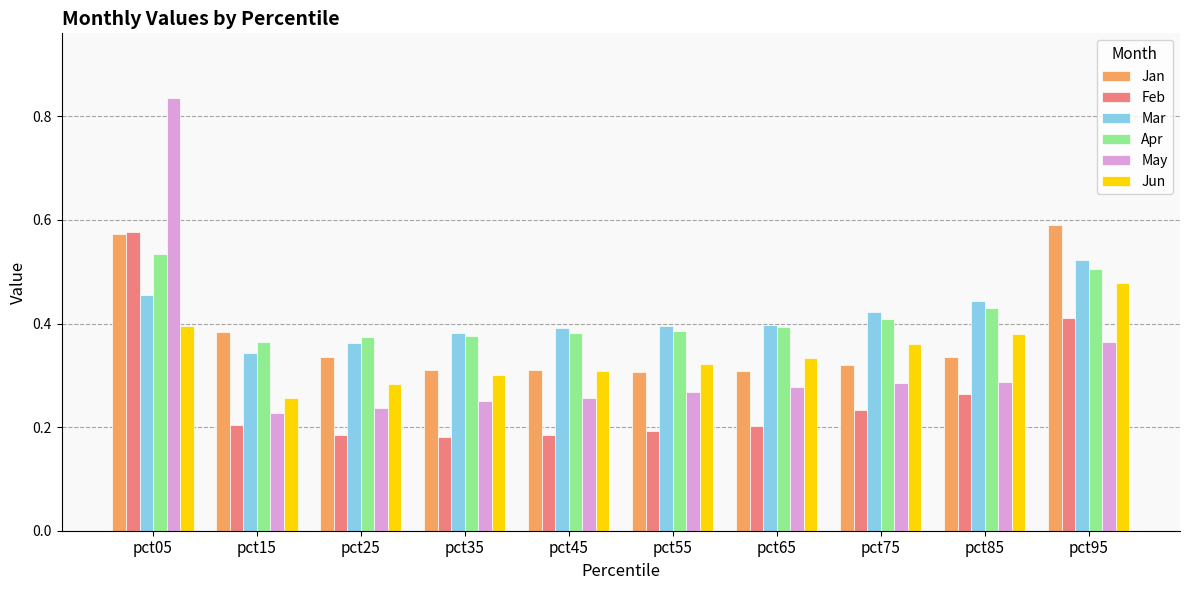

How many distinct data groups are displayed?

6